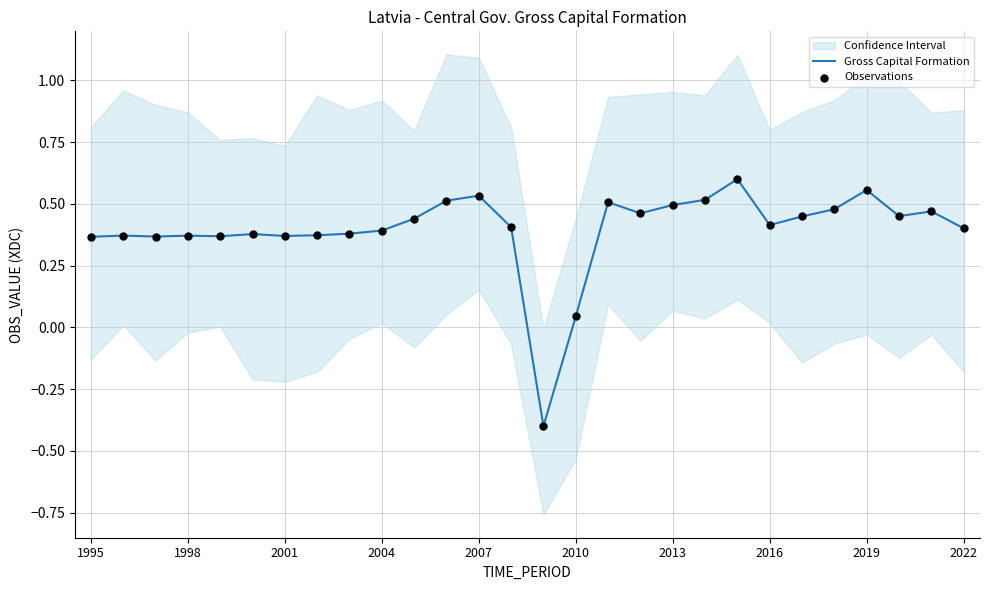

What is the minimum value for Gross Capital Formation?

-0.4